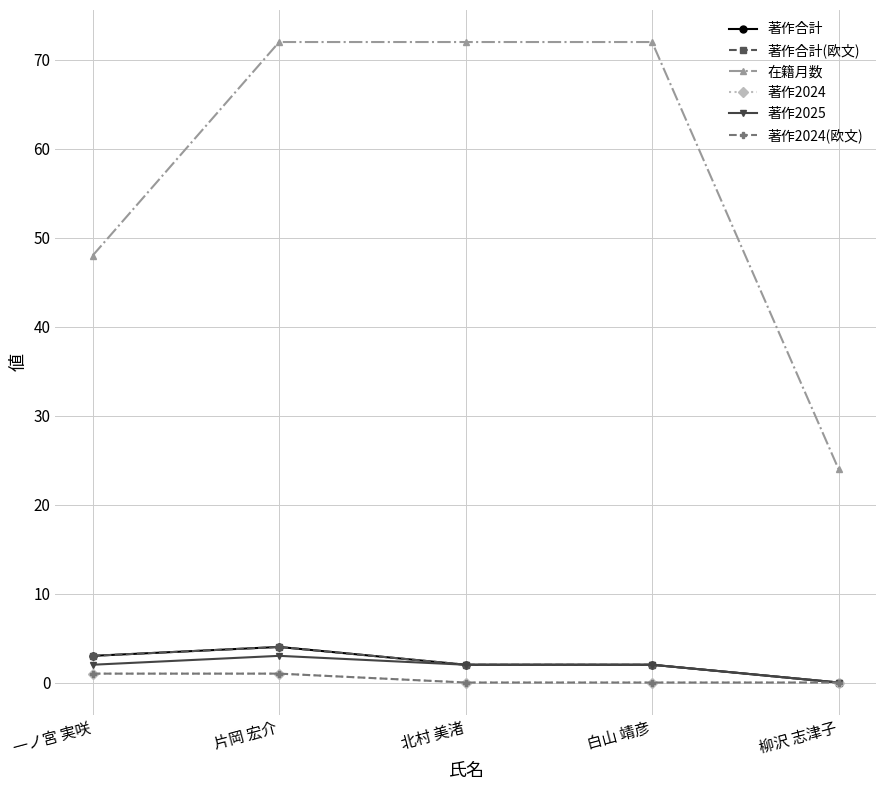

What is the label of the 4th point from the left?

白山 靖彦